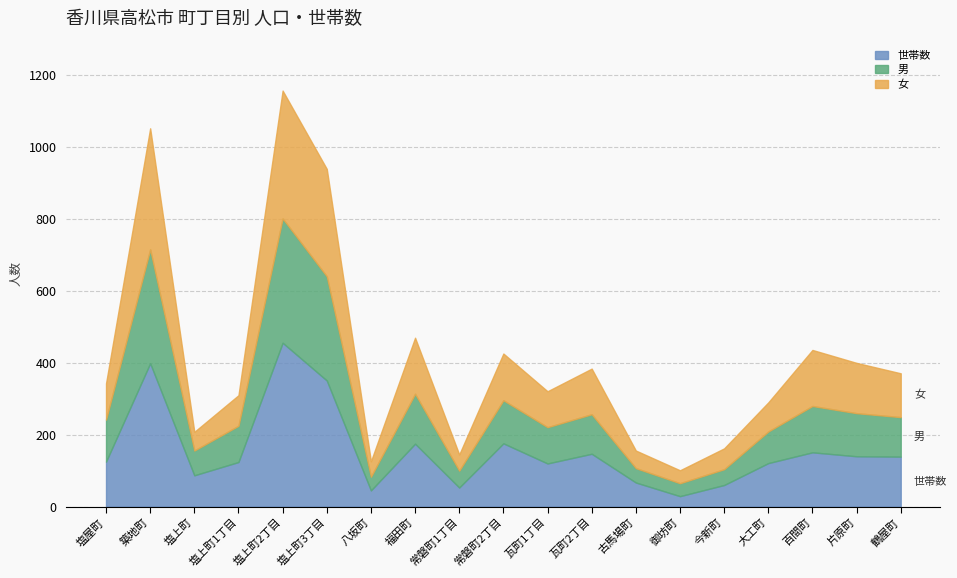

What is the difference between the second highest and minimum values in the 世帯数 series?

370